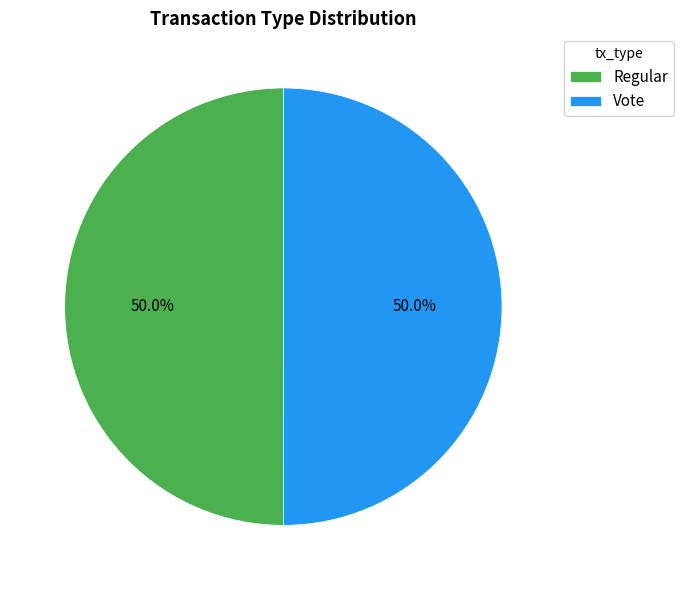

To the nearest percent, what is the combined percentage of Vote and Regular?

100%